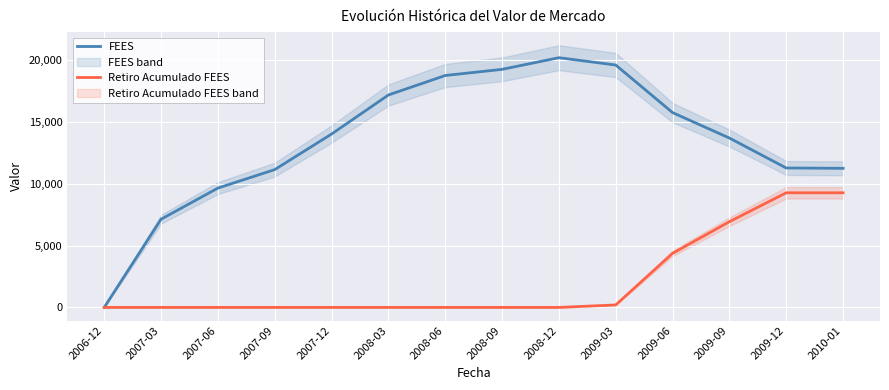

Is the value of Retiro Acumulado FEES at 2009-09 greater than the value of FEES at 2008-06?

No